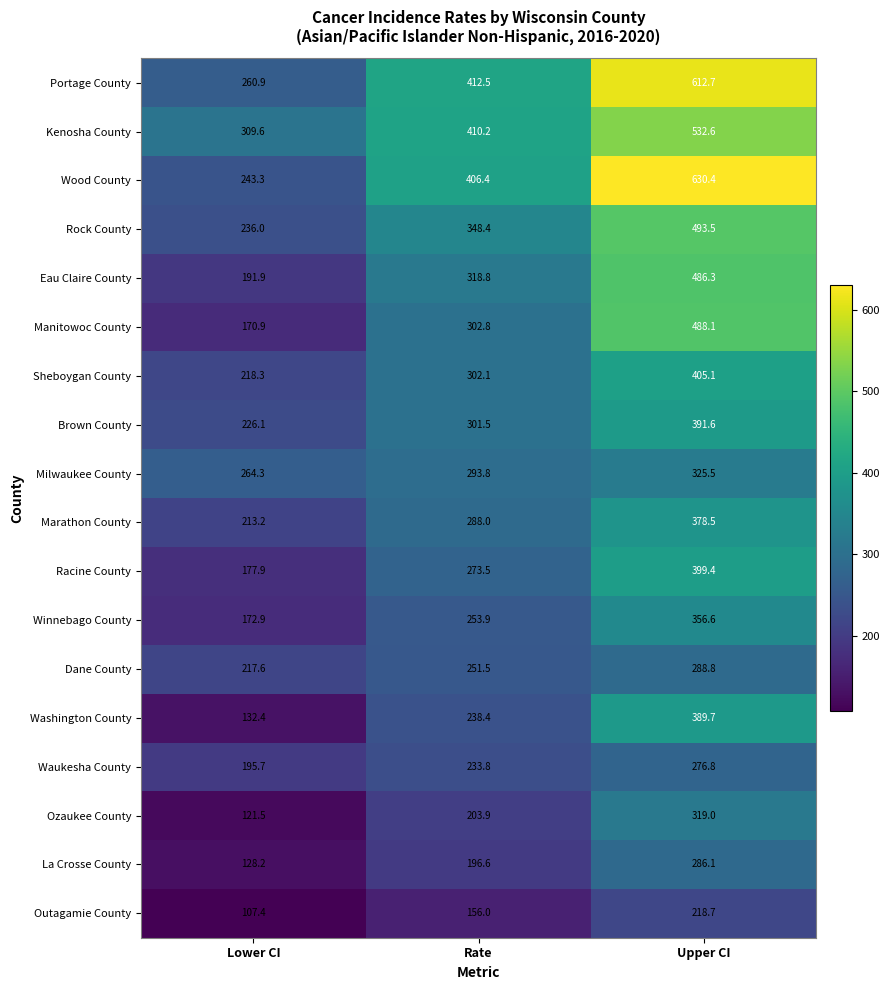

What is the difference between the second highest and minimum values in the Milwaukee County series?

29.5